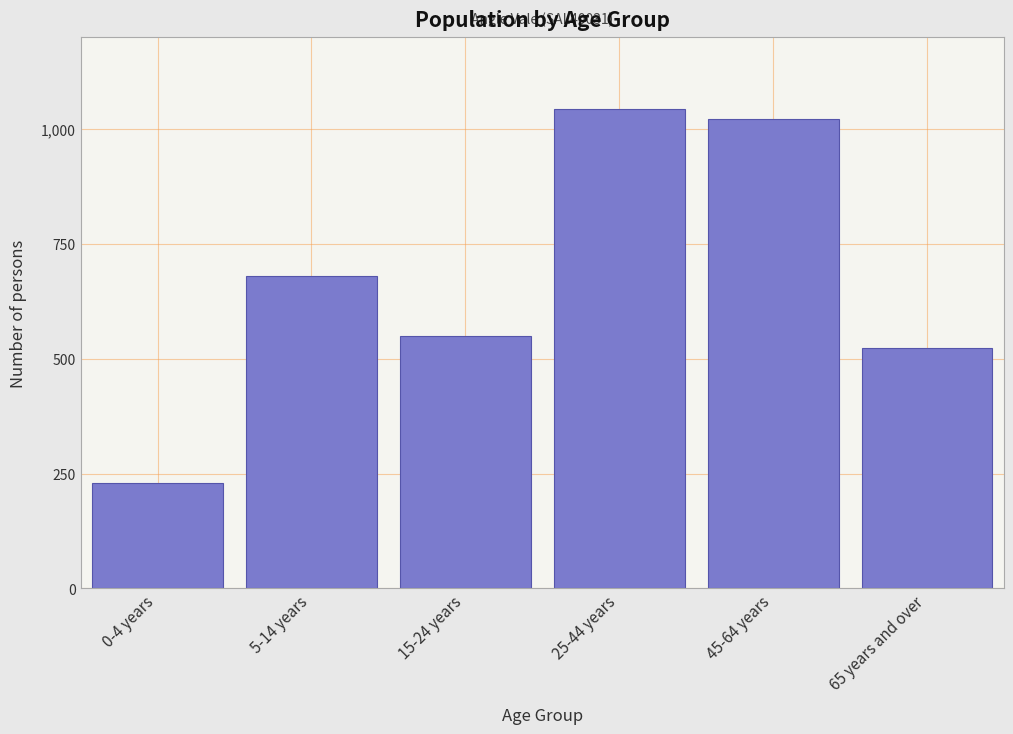

Reading left to right, what are all the values shown in this chart?

230	679	549	1043	1022	523